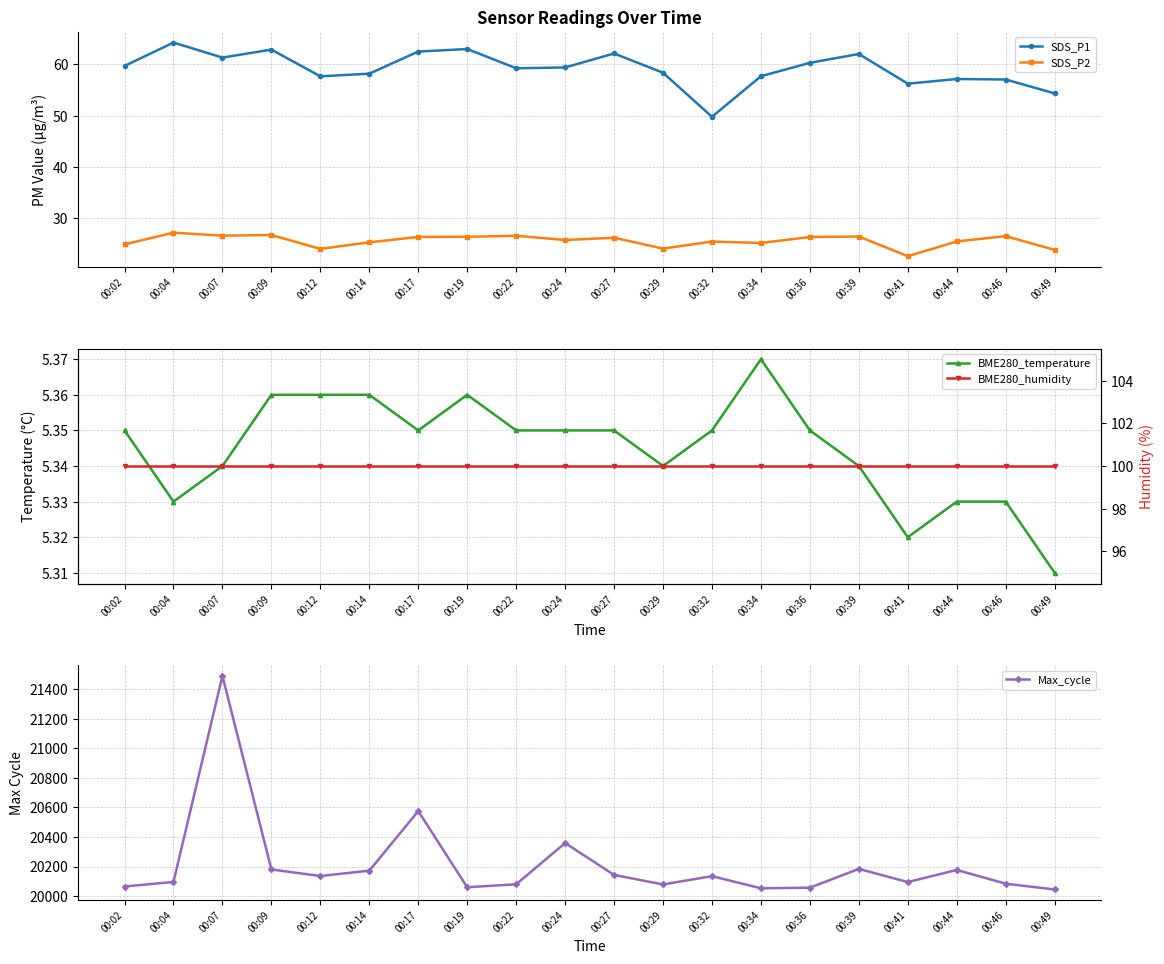

What value does the BME280_humidity series have at 00:34?

100.0